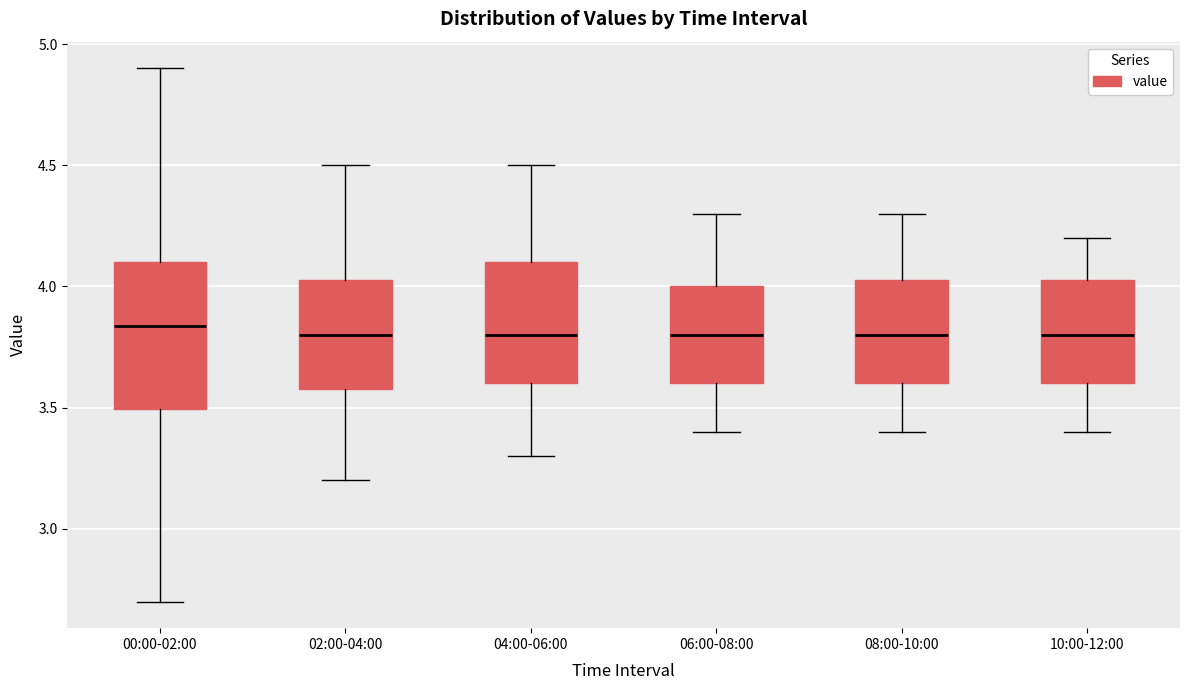

Reading left to right, transcribe this box plot: for each box, give where its median line is, the range the box spans, and where its two whiskers end, as read against the y-axis. The values are not printed on the chart, so give them approximately, as read against the axis.

00:00-02:00: median 3.85, box 3.50 to 4.10, whiskers 2.70 to 4.90
02:00-04:00: median 3.80, box 3.60 to 4.05, whiskers 3.20 to 4.50
04:00-06:00: median 3.80, box 3.60 to 4.10, whiskers 3.30 to 4.50
06:00-08:00: median 3.80, box 3.60 to 4.00, whiskers 3.40 to 4.30
08:00-10:00: median 3.80, box 3.60 to 4.05, whiskers 3.40 to 4.30
10:00-12:00: median 3.80, box 3.60 to 4.05, whiskers 3.40 to 4.20